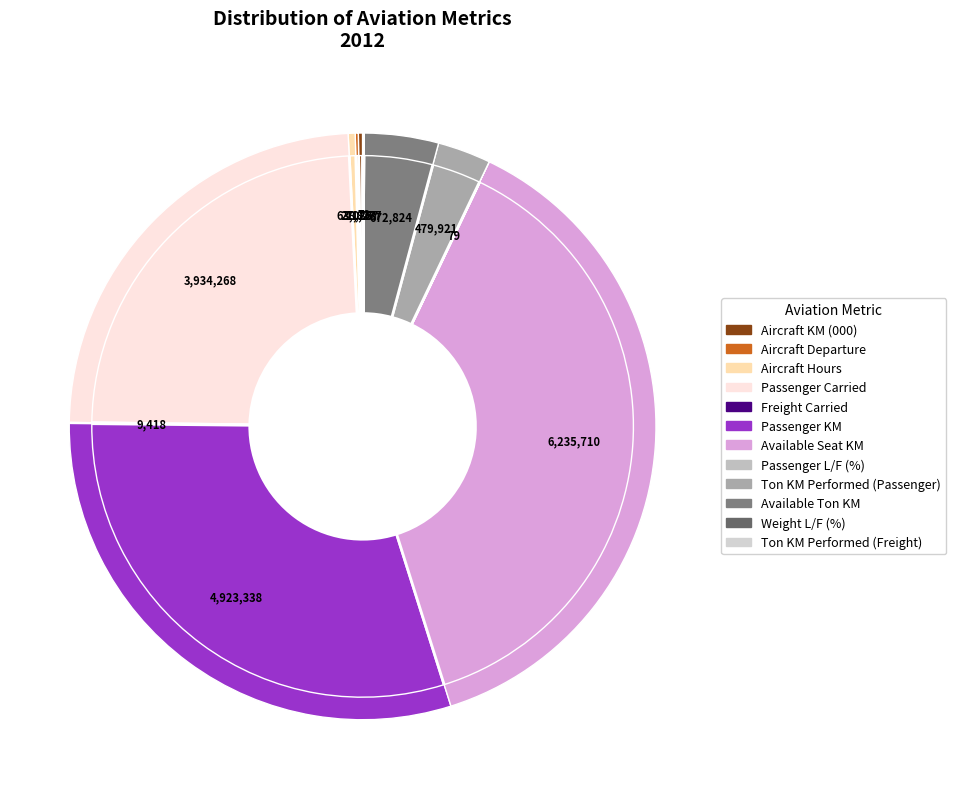

Is it true that Available Seat KM is 38% of the pie?

True